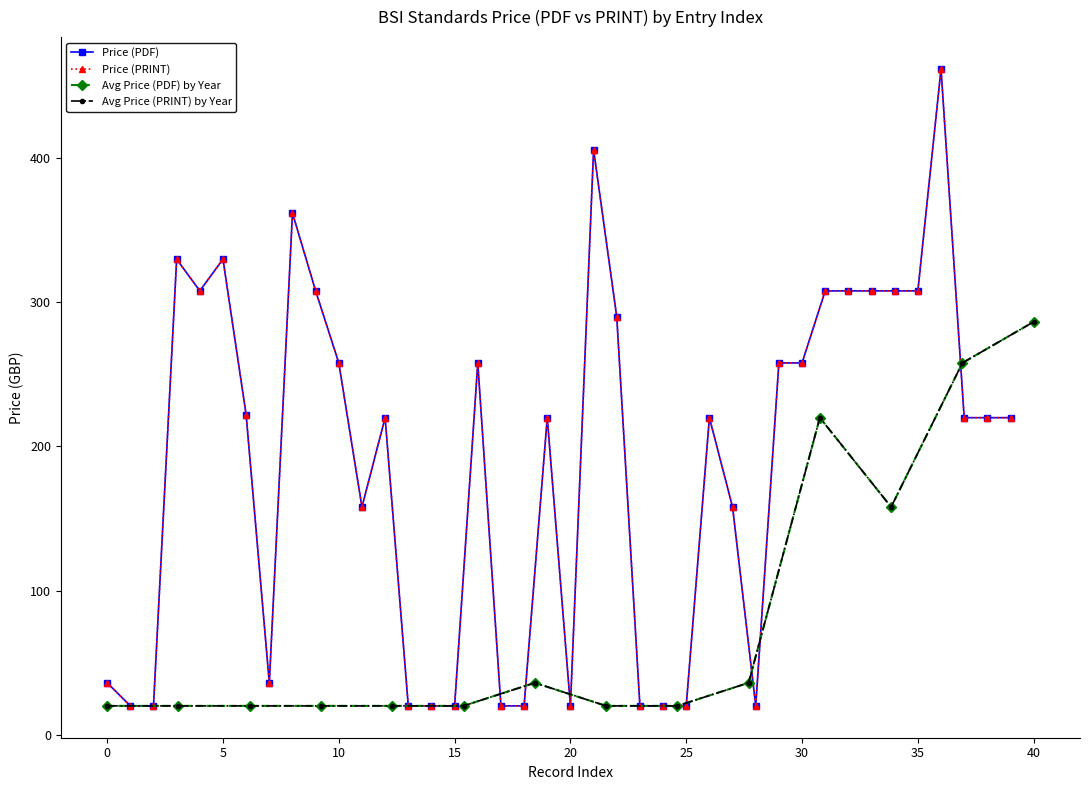

What is the value of the Price (PDF) point at the 23rd from the left?

290